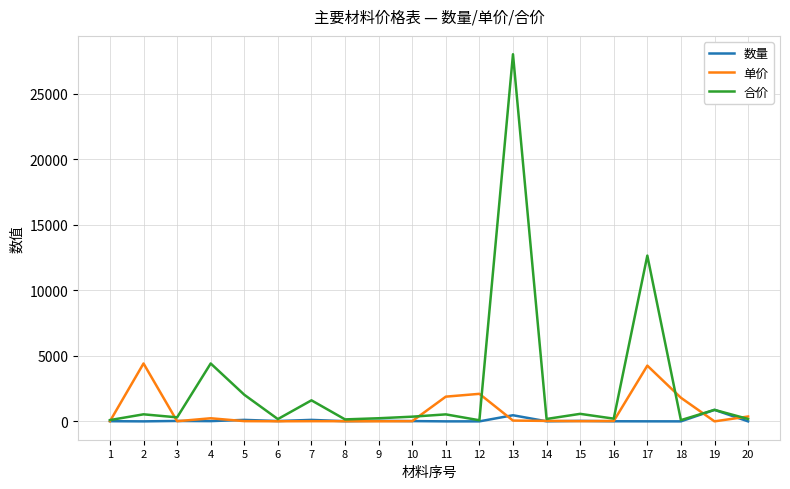

What is the sum of all 单价 values?

15288.8